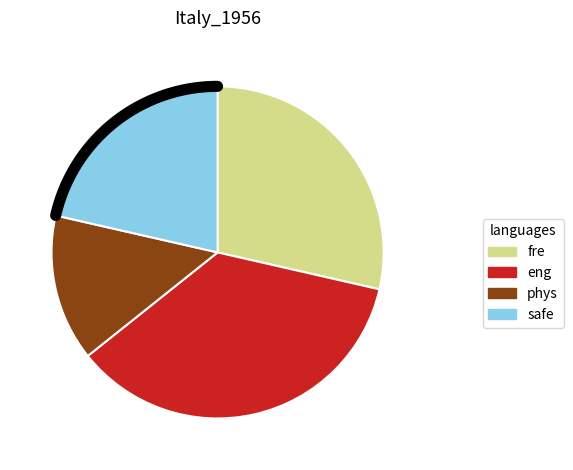

The Безопасность жизнедеятельности slice represents 1% of the pie. True or false?

False